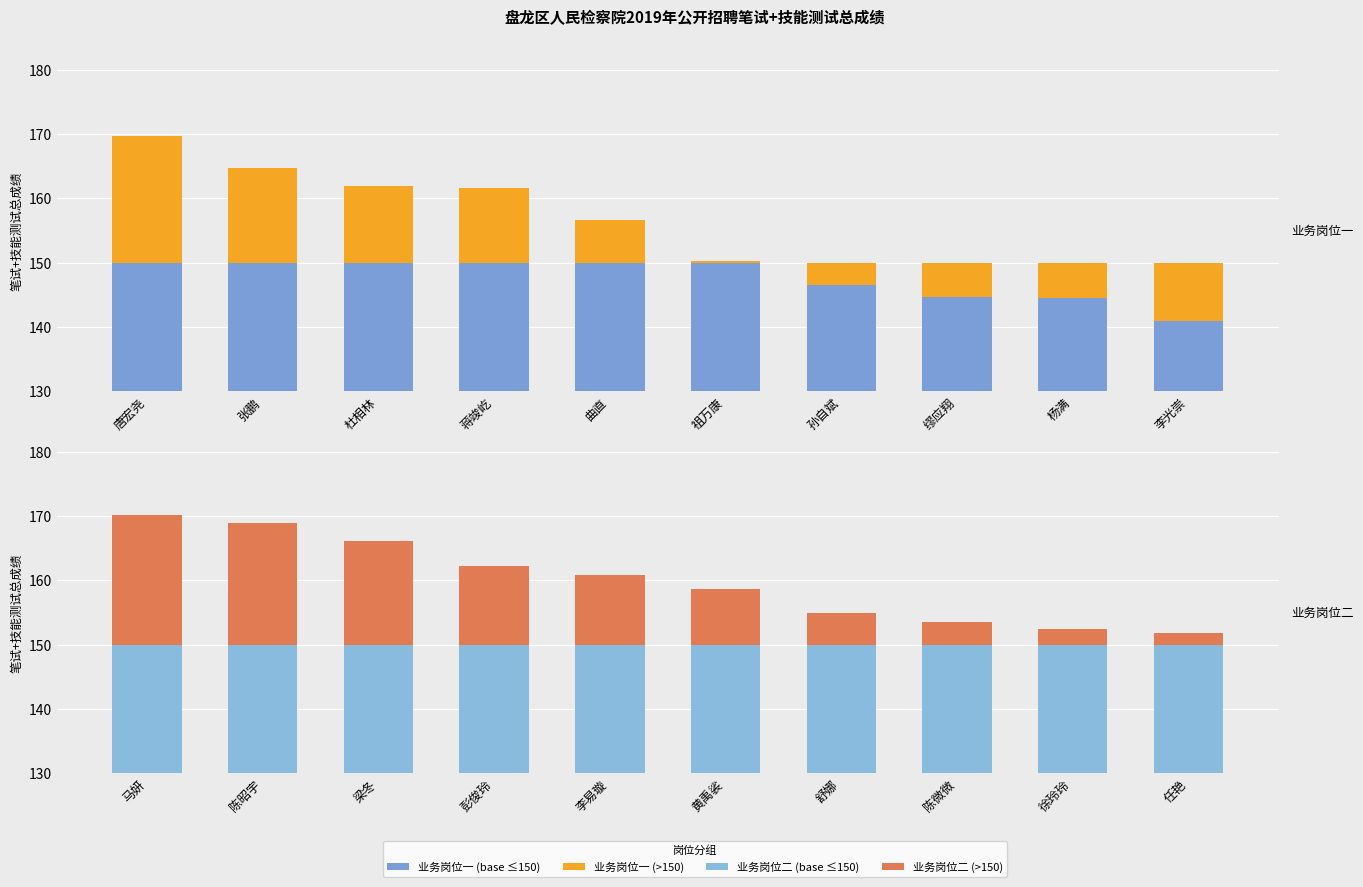

What is the sum of the 业务岗位二_base values at 彭俊玲 and 梁冬?

300.0